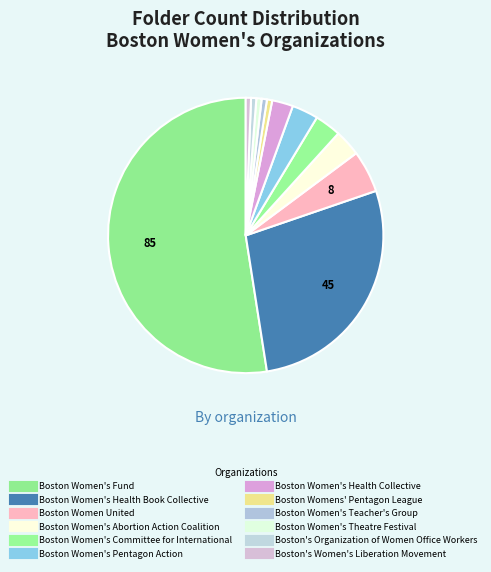

To the nearest percent, what is the difference between the largest and smallest slice percentages?

52%